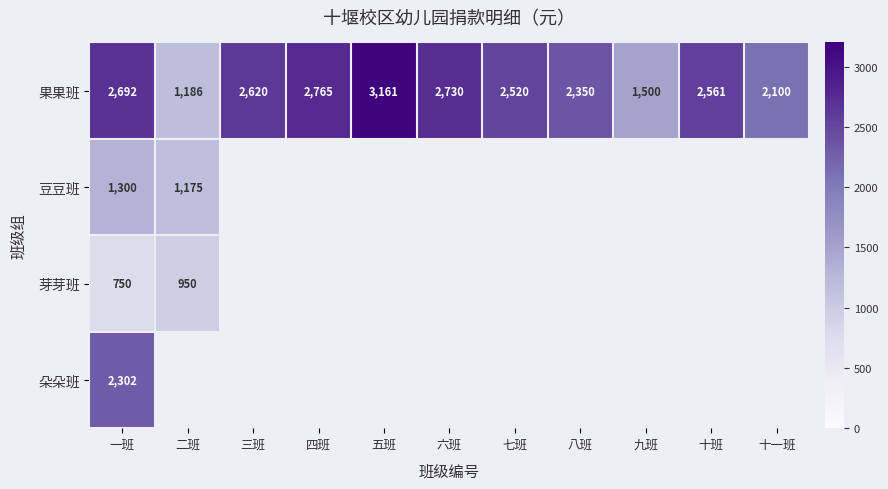

What is the difference between the maximum and minimum values in the 果果班 series?

1975